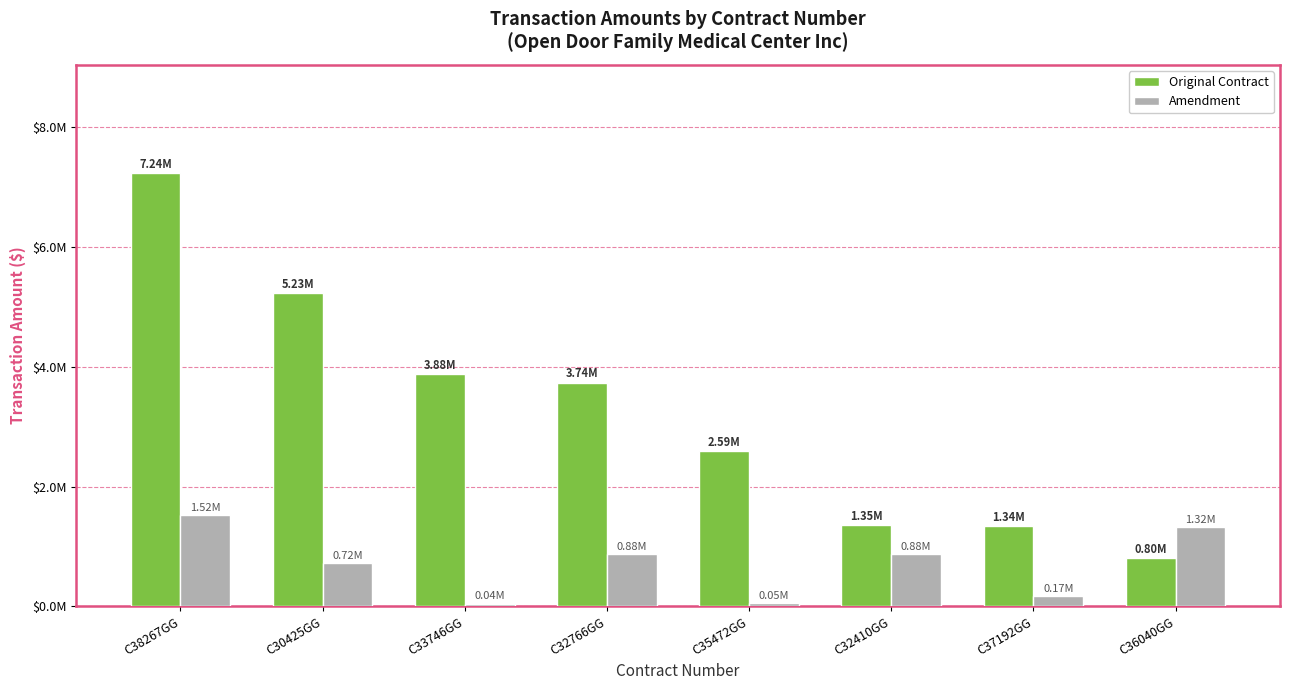

Reading left to right, list all the values displayed in this chart.

Original Contract: C38267GG=7236500	C30425GG=5230710	C33746GG=3875000	C32766GG=3737629	C35472GG=2587234	C32410GG=1353945	C37192GG=1340835	C36040GG=800147
Amendment: C38267GG=1518750	C30425GG=723764	C33746GG=43055	C32766GG=875000	C35472GG=49999	C32410GG=875000	C37192GG=168750	C36040GG=1319489